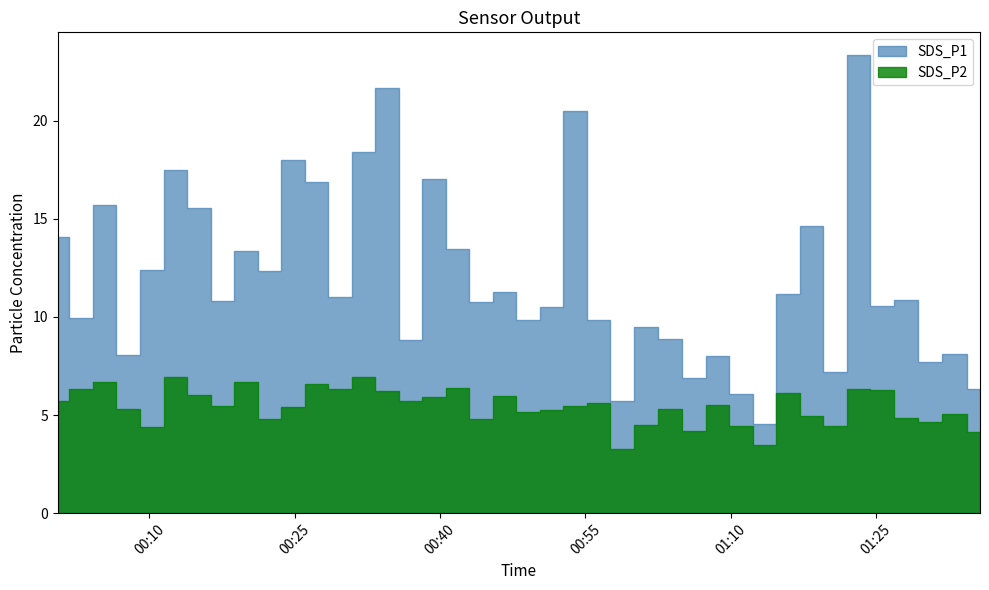

Which has a higher value, 29 or 8?

8